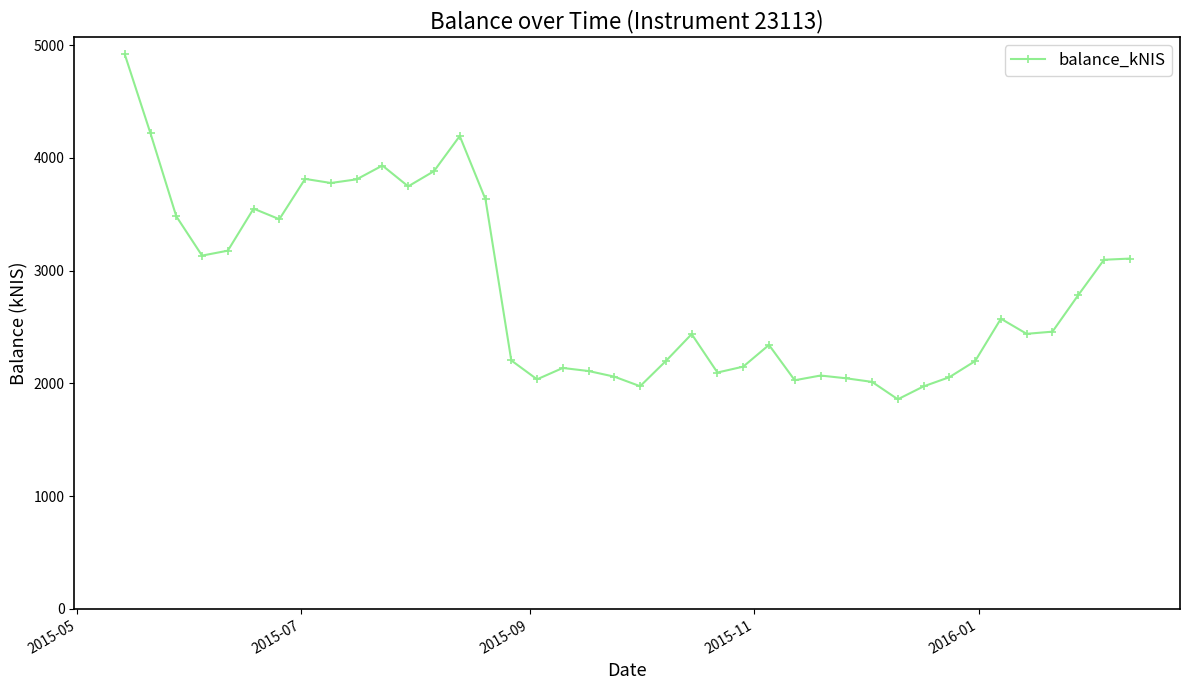

What is the value of the 6th point from the left?

3549.8